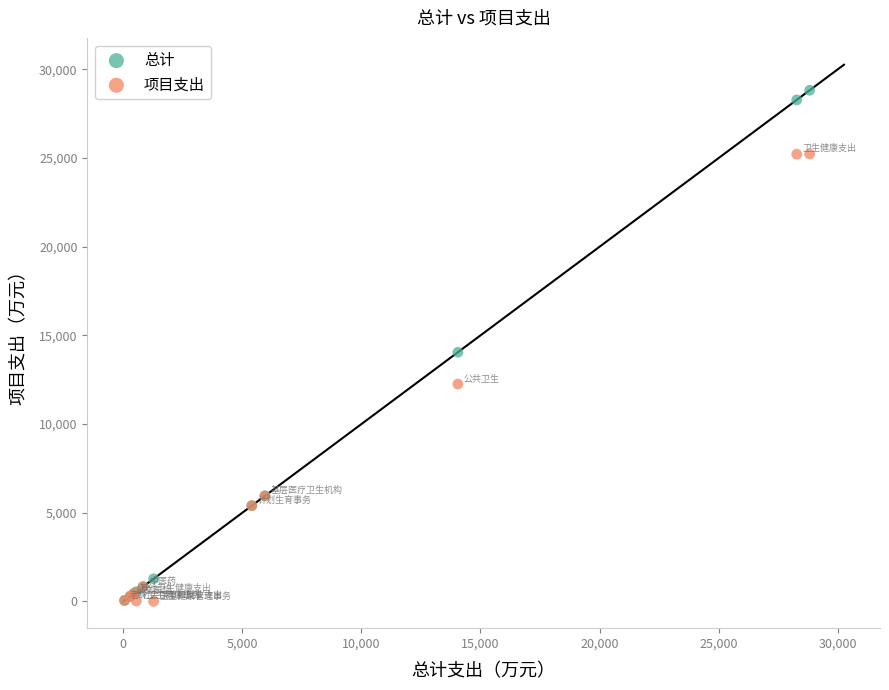

What are all the series names shown in the legend?

总计, 项目支出